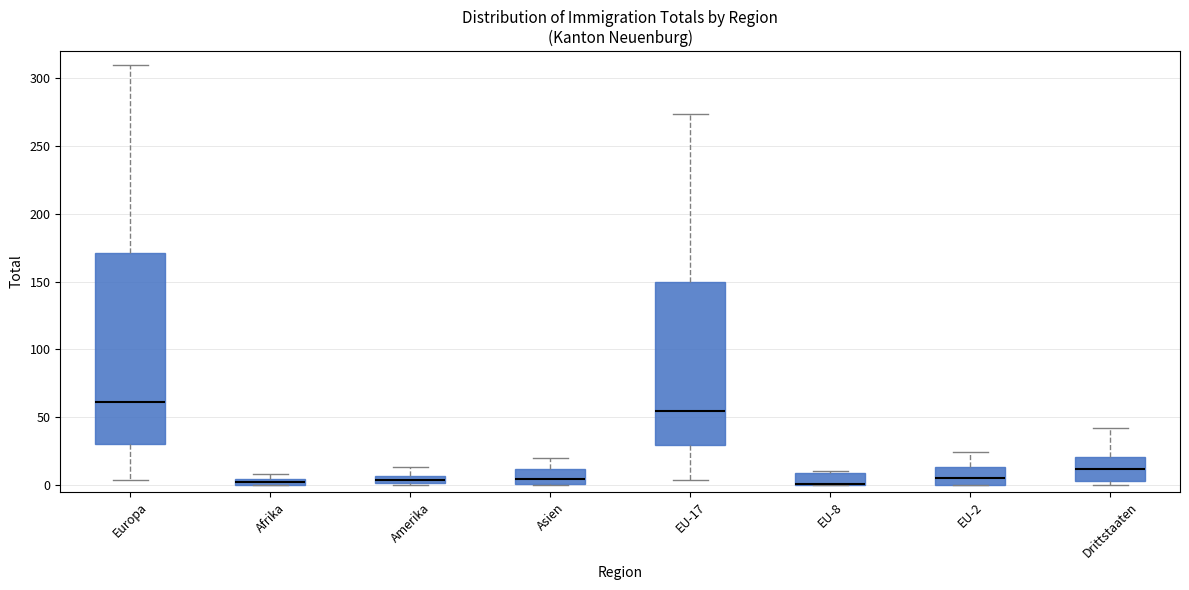

Which box is the tallest, from its lower edge to its upper edge?

Europa